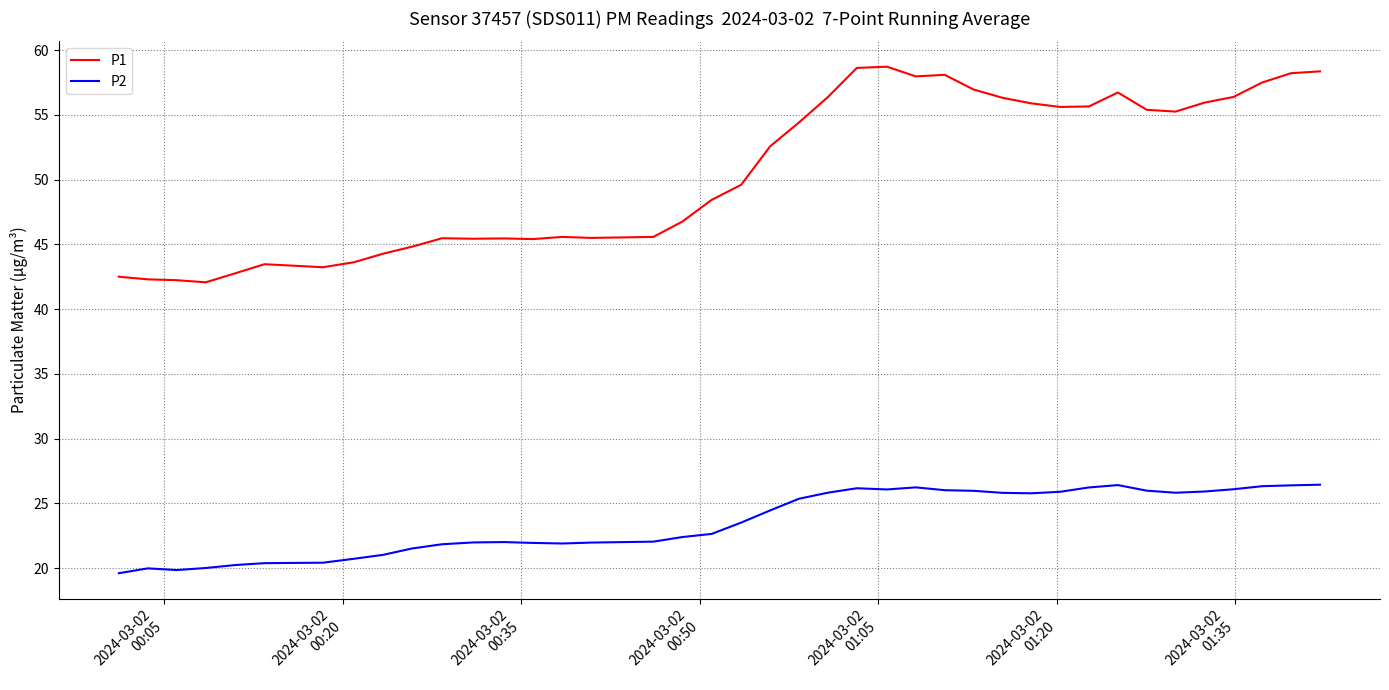

Which series has the largest range (max minus min)?

P1